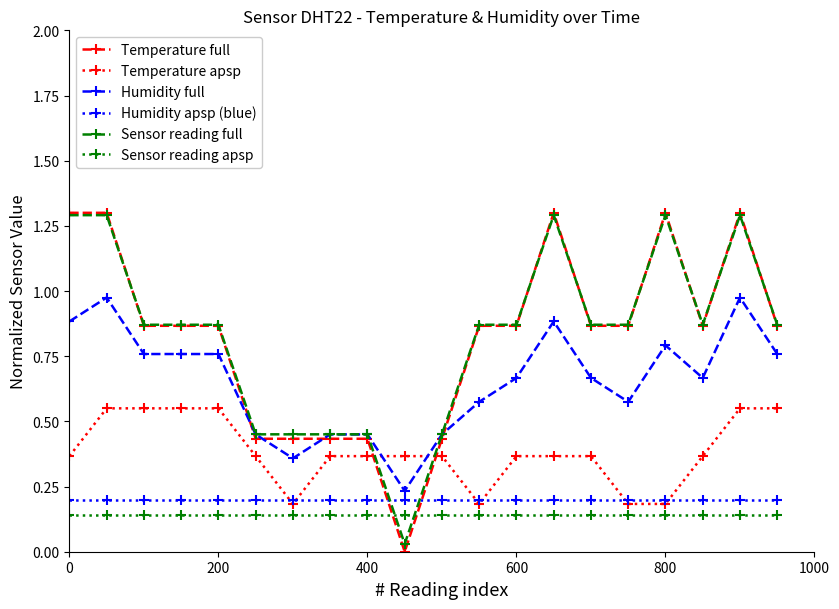

What is the maximum value shown in the chart?

1.3